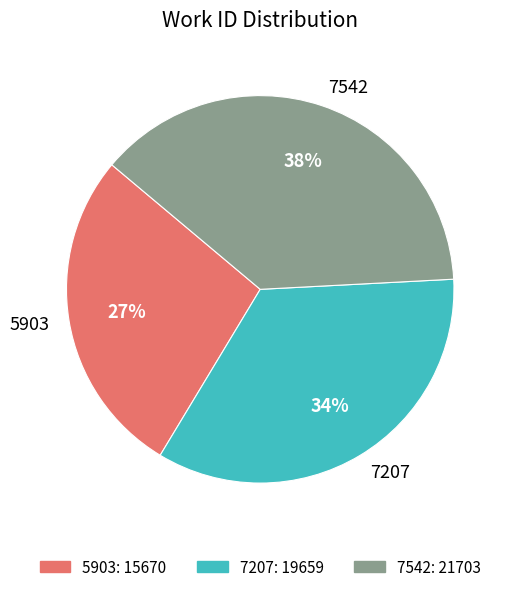

Do 5903: 15670 and 7207: 19659 together represent more than half of the pie?

Yes